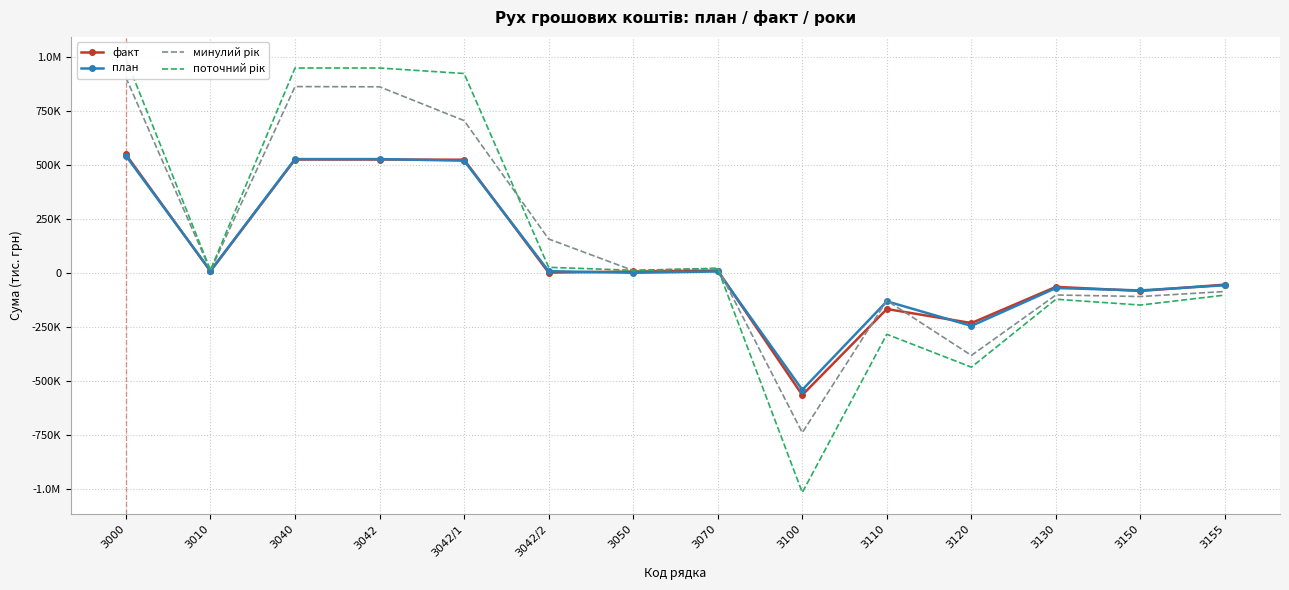

What are all the series names shown in the legend?

факт, план, минулий рік, поточний рік